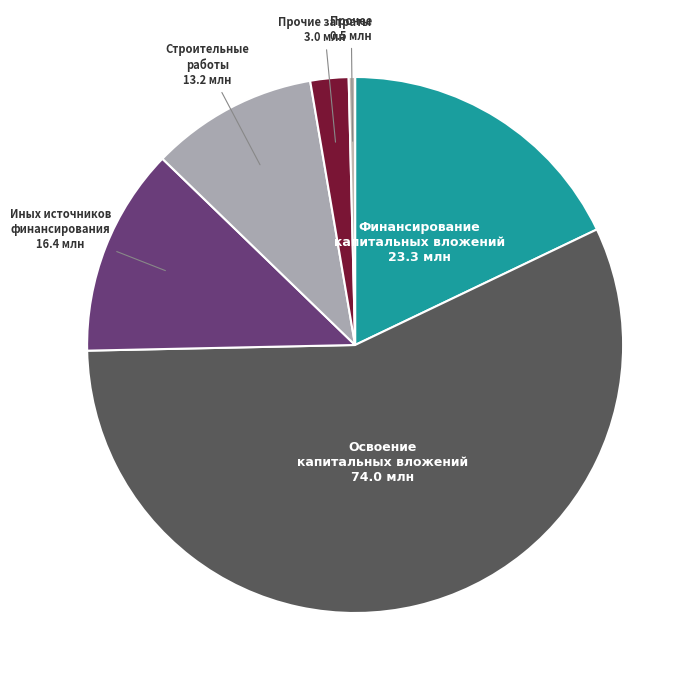

How many segments does this pie chart have?

6